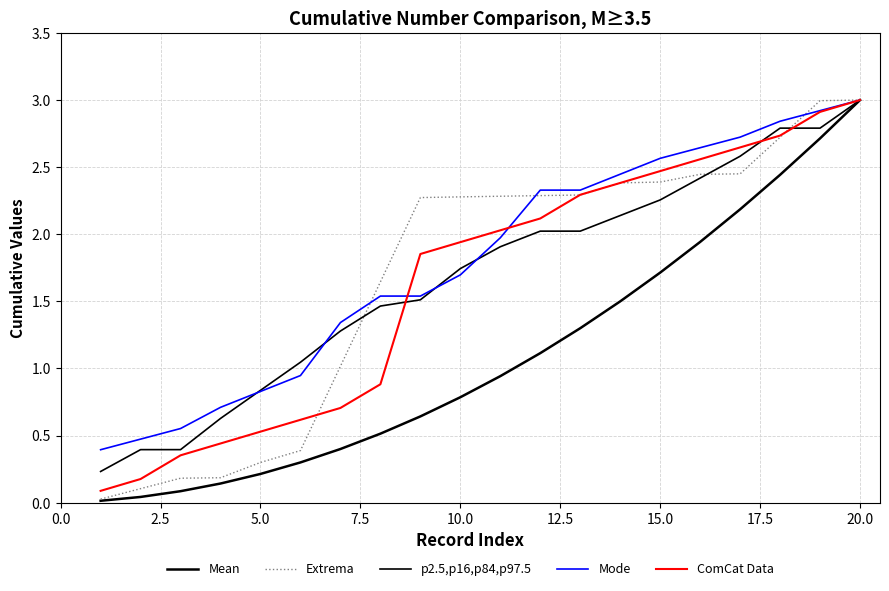

True or false: Mean has more than 1 interior local peaks.

False